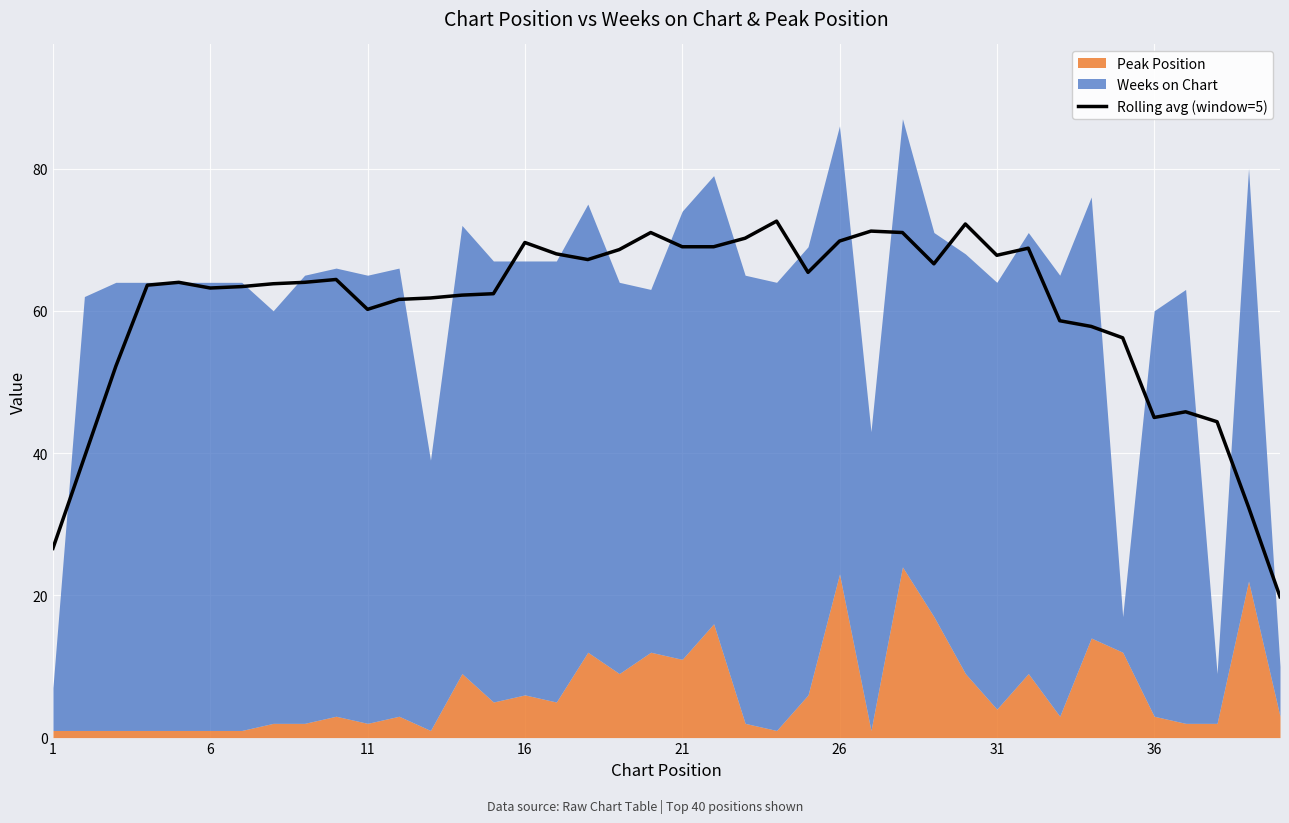

Count the number of values greater than 64.

18